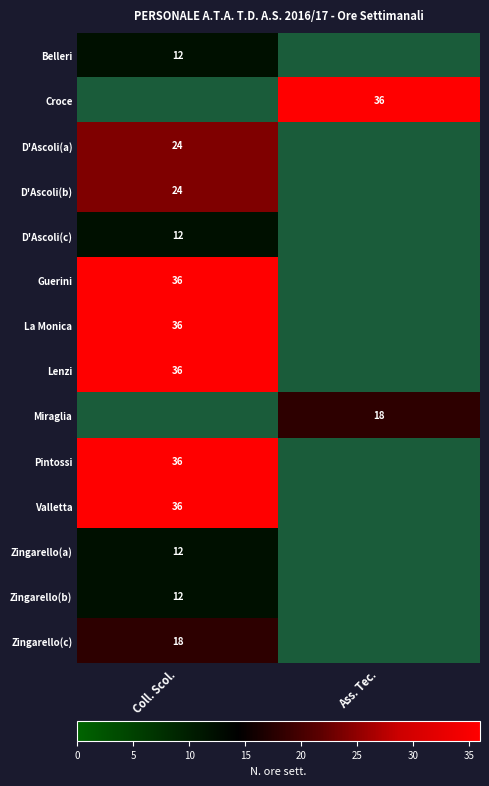

The value of Zingarello(b) at Coll. Scol. is 12. True or false?

True